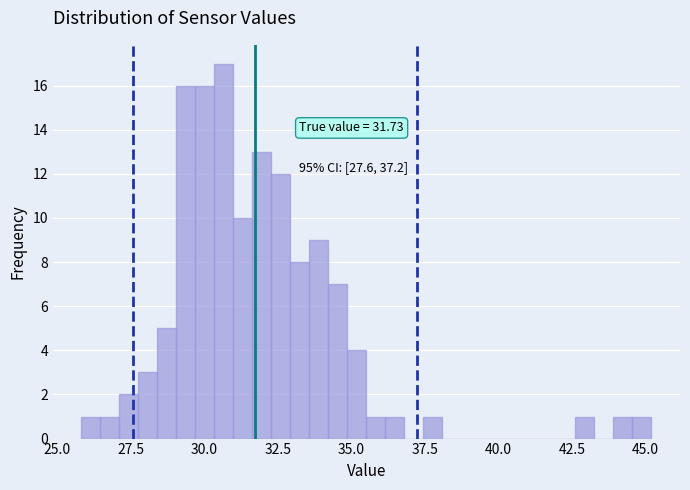

Around what value on the x-axis is the tallest bar? Give the approximate position of its centre, as read against the axis.

30.5